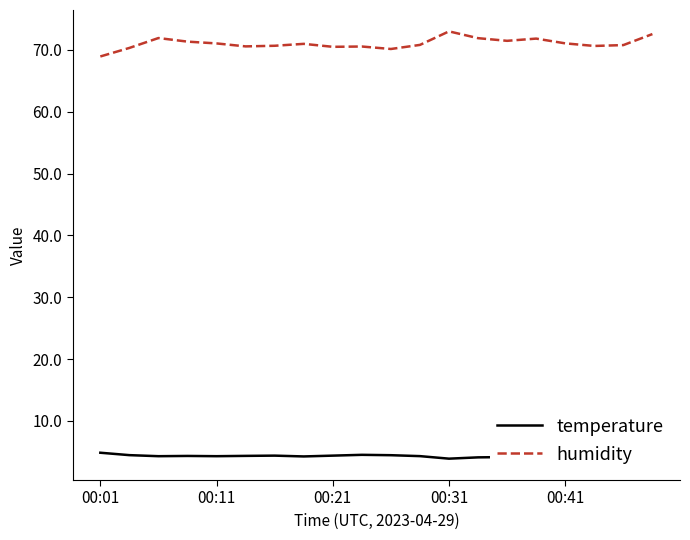

Which series has the widest spread of values?

humidity